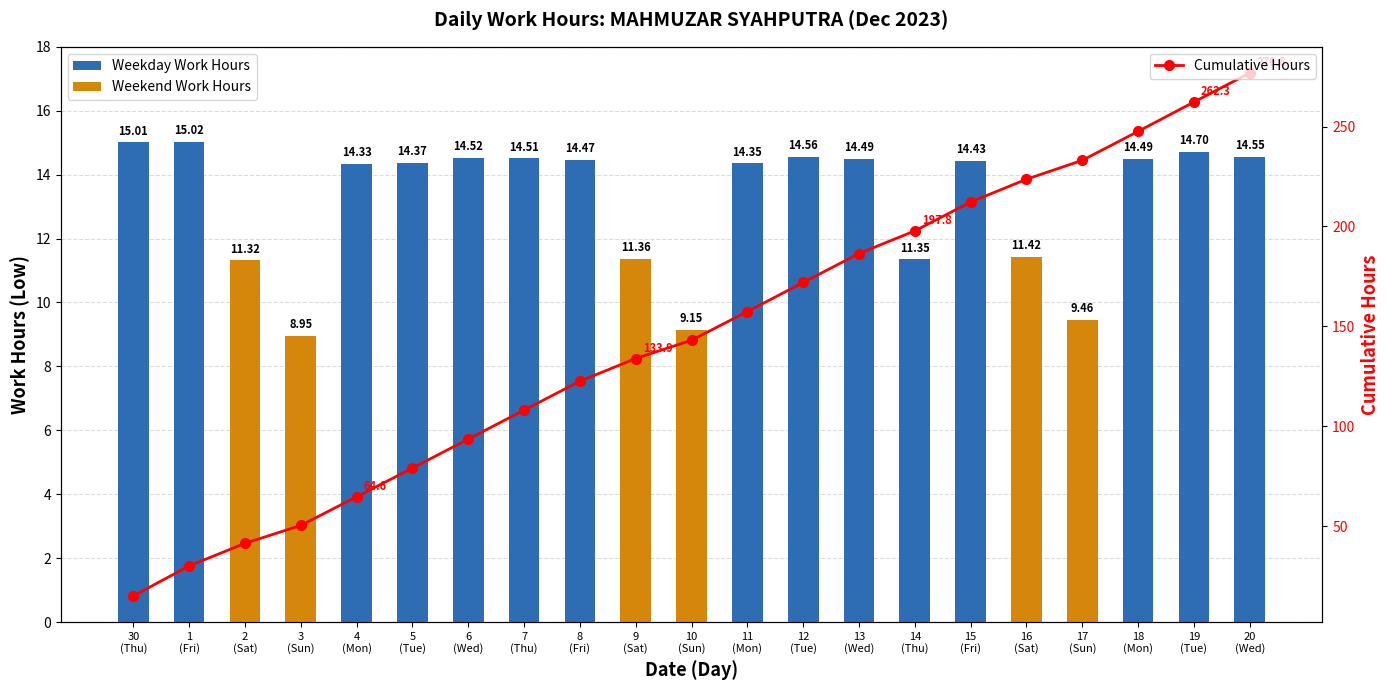

Reading right to left, extract all data points from this chart.

Weekday Work Hours: 20
(Wed)=14.6	19
(Tue)=14.7	18
(Mon)=14.5	17
(Sun)=0.0	16
(Sat)=0.0	15
(Fri)=14.4	14
(Thu)=11.3	13
(Wed)=14.5	12
(Tue)=14.6	11
(Mon)=14.3	10
(Sun)=0.0	9
(Sat)=0.0	8
(Fri)=14.5	7
(Thu)=14.5	6
(Wed)=14.5	5
(Tue)=14.4	4
(Mon)=14.3	3
(Sun)=0.0	2
(Sat)=0.0	1
(Fri)=15.0	30
(Thu)=15.0
Weekend Work Hours: 20
(Wed)=0.0	19
(Tue)=0.0	18
(Mon)=0.0	17
(Sun)=9.5	16
(Sat)=11.4	15
(Fri)=0.0	14
(Thu)=0.0	13
(Wed)=0.0	12
(Tue)=0.0	11
(Mon)=0.0	10
(Sun)=9.2	9
(Sat)=11.4	8
(Fri)=0.0	7
(Thu)=0.0	6
(Wed)=0.0	5
(Tue)=0.0	4
(Mon)=0.0	3
(Sun)=8.9	2
(Sat)=11.3	1
(Fri)=0.0	30
(Thu)=0.0
Cumulative Hours: 20
(Wed)=276.8	19
(Tue)=262.3	18
(Mon)=247.6	17
(Sun)=233.1	16
(Sat)=223.6	15
(Fri)=212.2	14
(Thu)=197.8	13
(Wed)=186.4	12
(Tue)=171.9	11
(Mon)=157.4	10
(Sun)=143.0	9
(Sat)=133.9	8
(Fri)=122.5	7
(Thu)=108.0	6
(Wed)=93.5	5
(Tue)=79.0	4
(Mon)=64.6	3
(Sun)=50.3	2
(Sat)=41.4	1
(Fri)=30.0	30
(Thu)=15.0